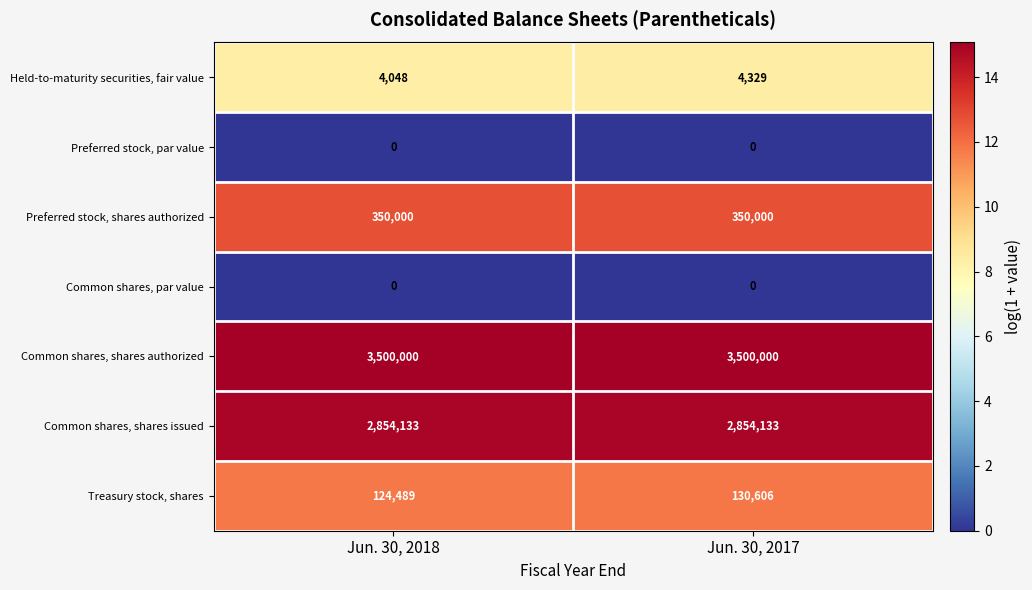

What is the maximum value shown in the chart?

3500000